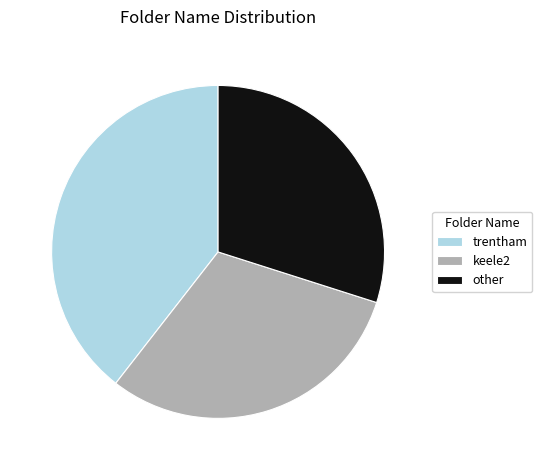

Is there any slice that represents more than half of the pie?

No